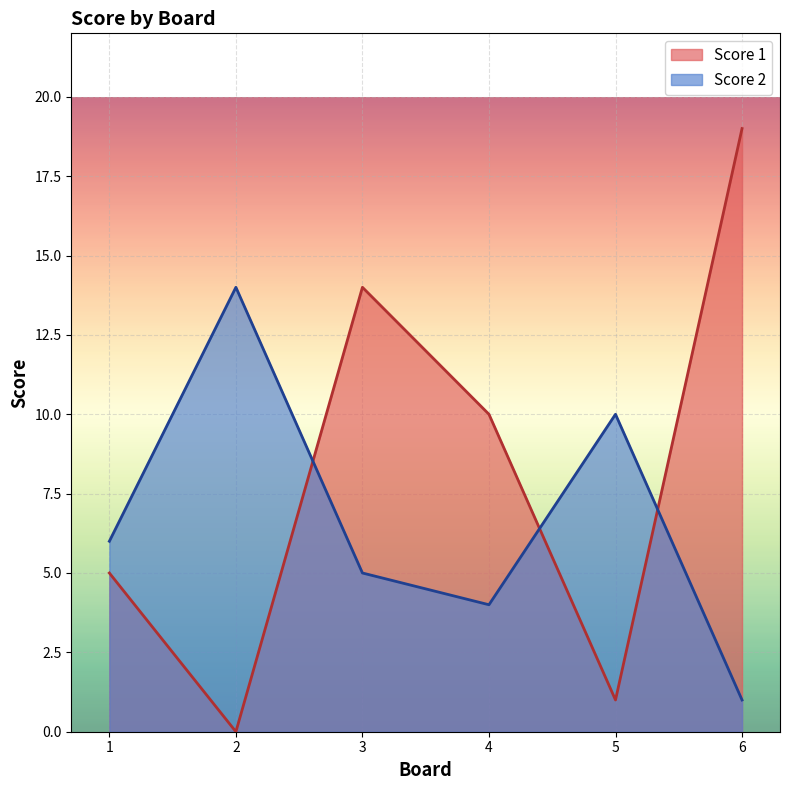

Reading right to left, what are all the values shown in this chart?

Score 1: 19	1	10	14	0	5
Score 2: 1	10	4	5	14	6